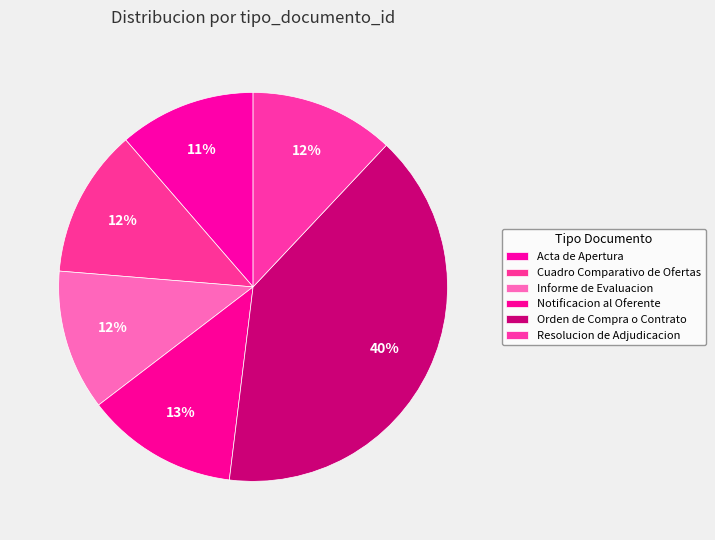

Is it true that Orden de Compra o Contrato is 34% of the pie?

False